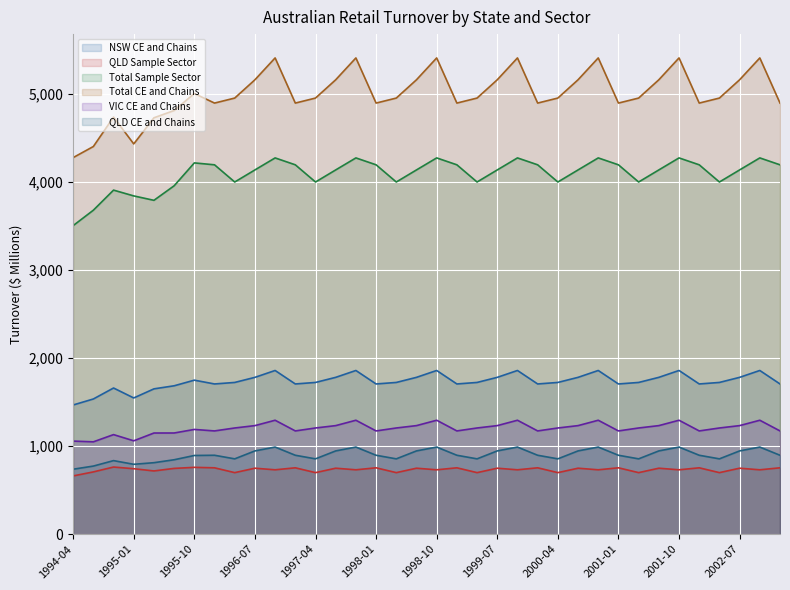

At which category does the chart reach its peak across all series?

1996-10